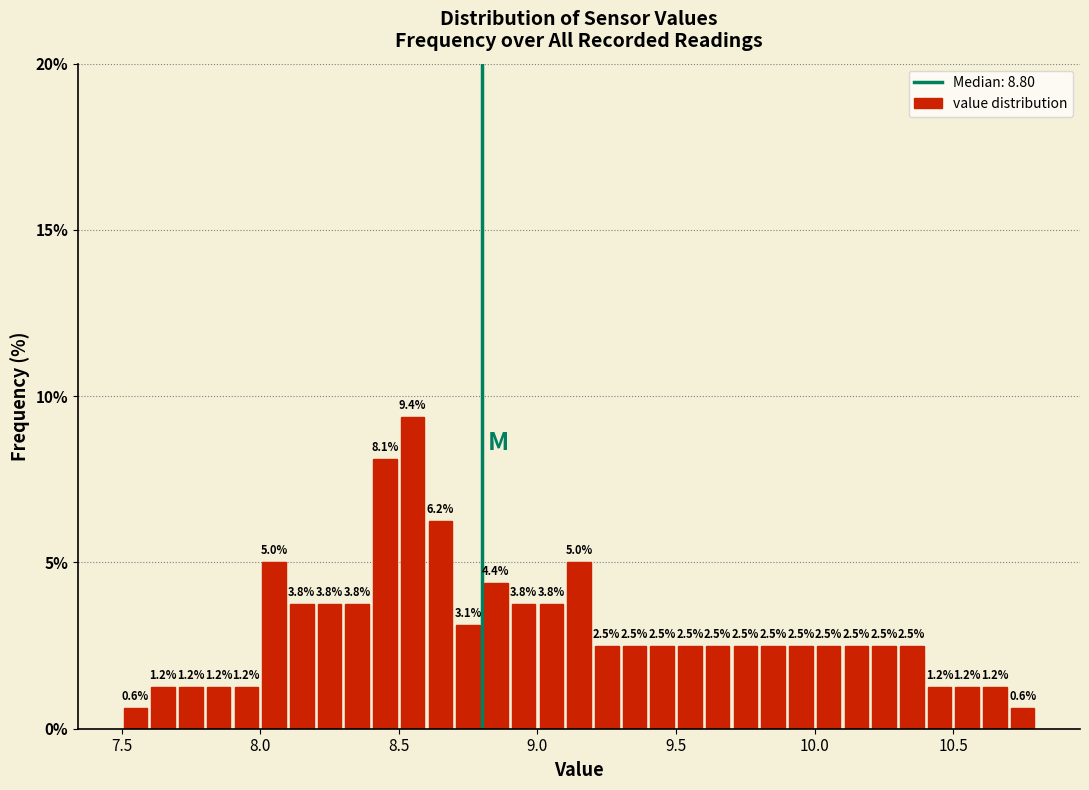

Read against the x-axis, roughly where is the centre of the tallest bar?

8.55